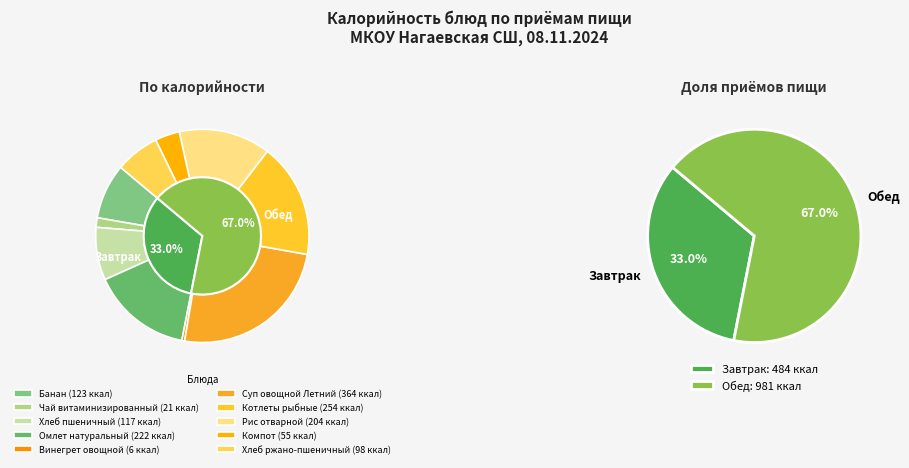

To the nearest percent, what percentage of the pie is Суп овощной Летний?

25%